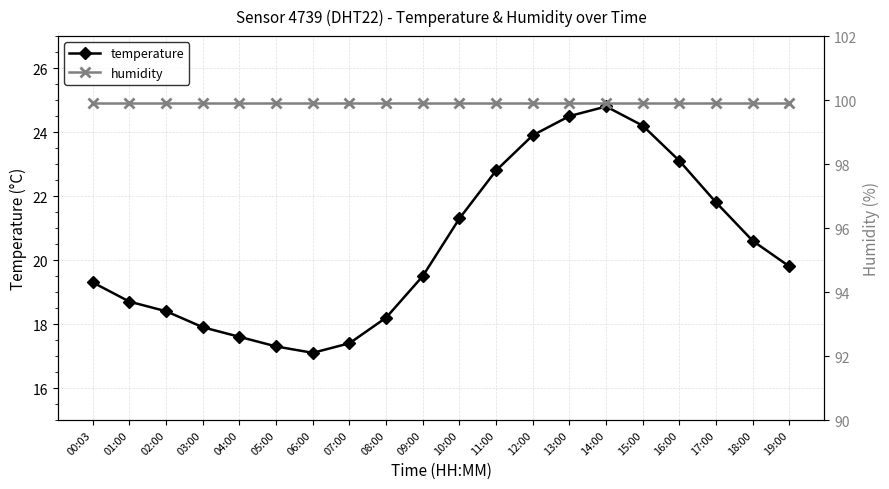

What is the sum of all humidity values?

1998.0